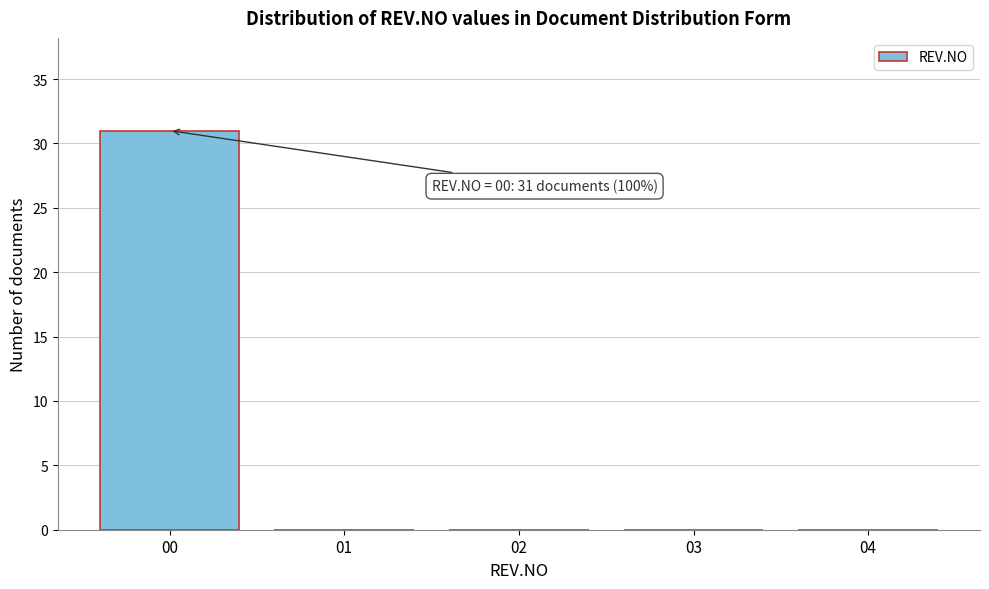

Which range on the x-axis has the tallest bar?

-0.5 to 0.5